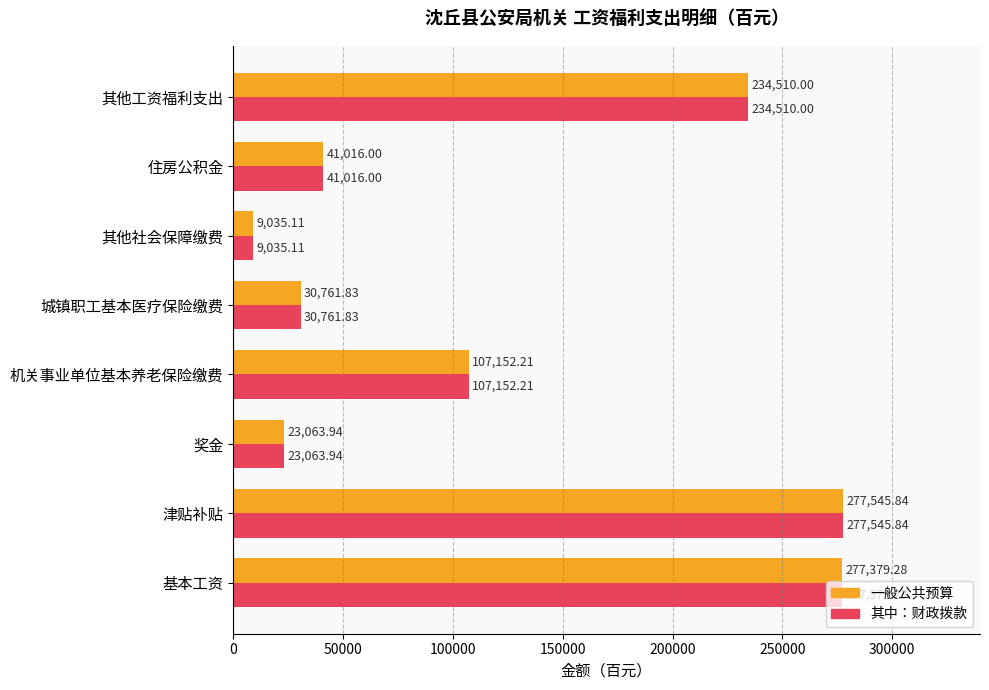

Where is 其中：财政拨款 nearest to the value 143290?

机关事业单位基本养老保险缴费